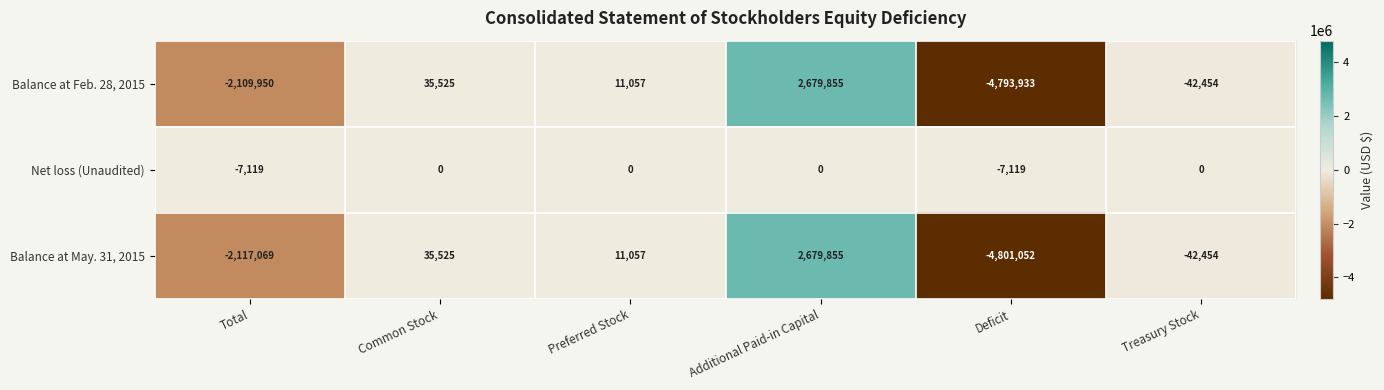

True or false: Balance at Feb. 28, 2015 has a value of 4101375 at Additional Paid-in Capital.

False